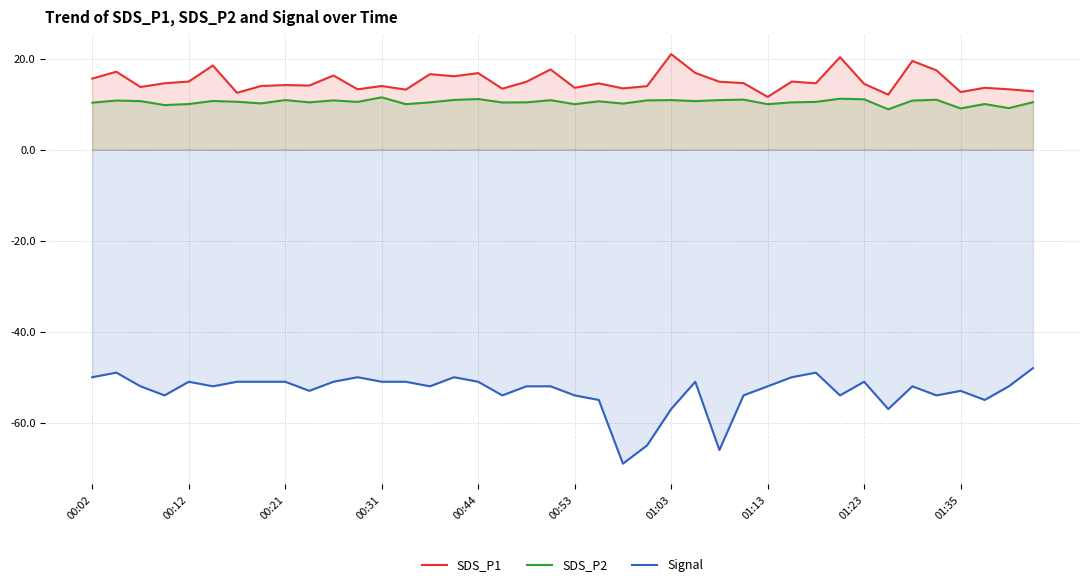

Which series has the widest spread of values?

Signal